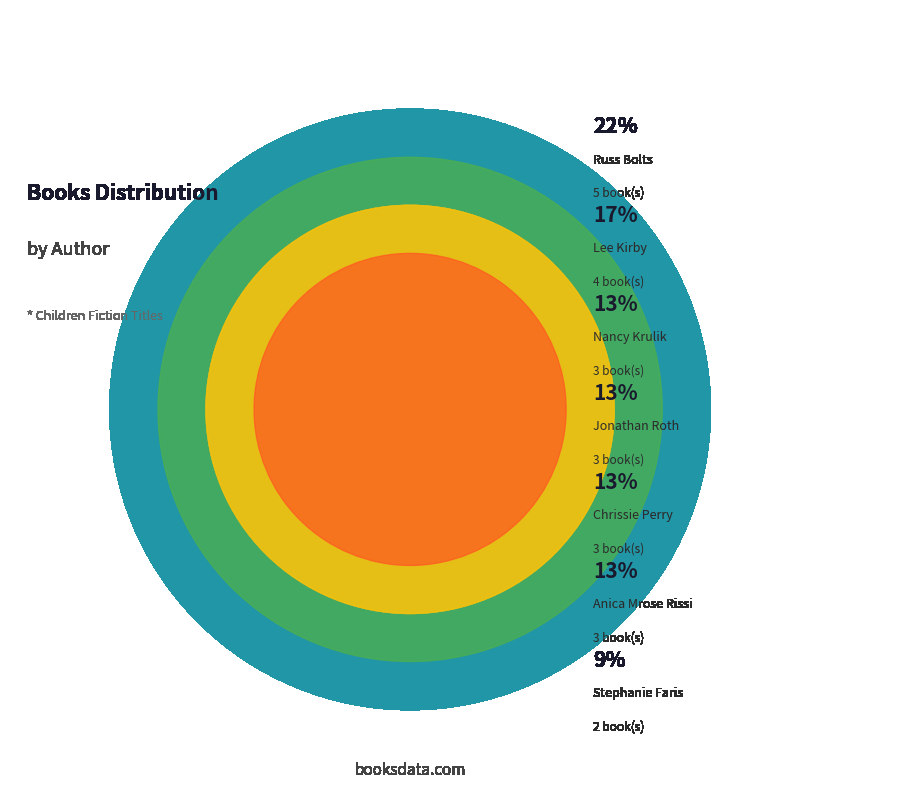

Is Lee Kirby the majority of the pie?

No